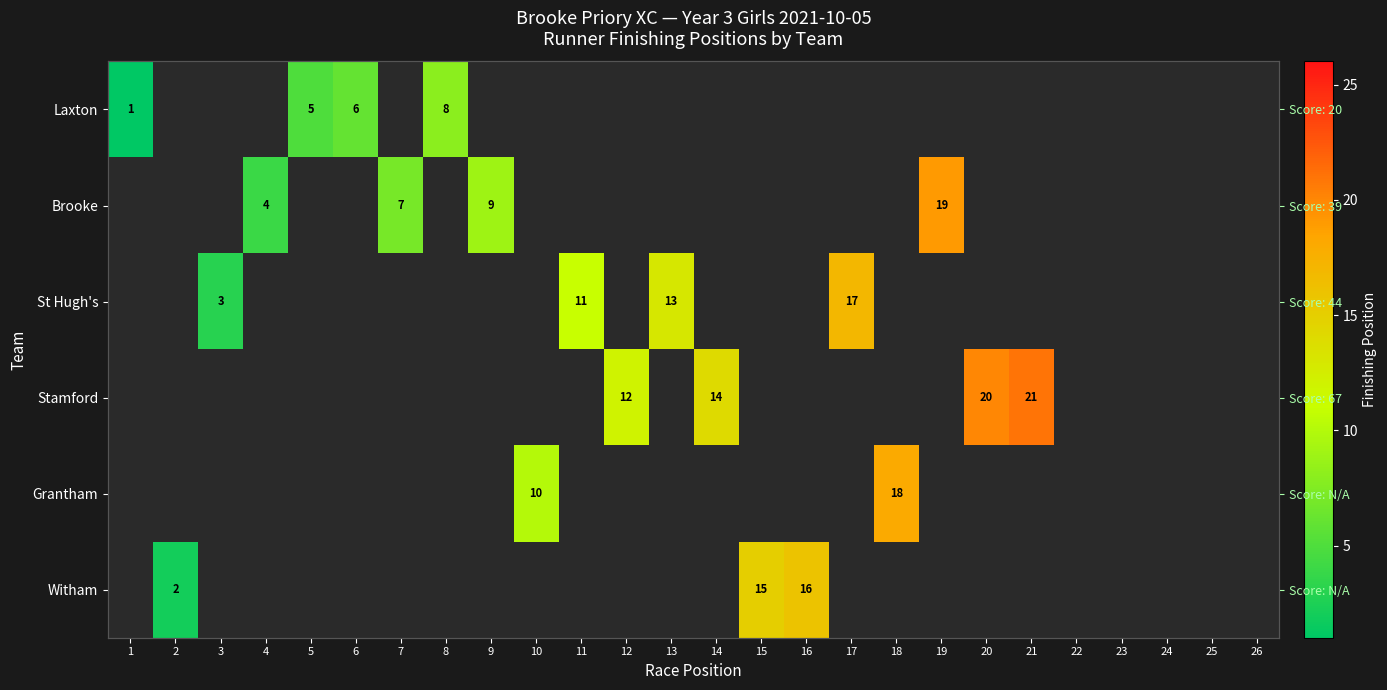

How many series are shown in this chart?

6